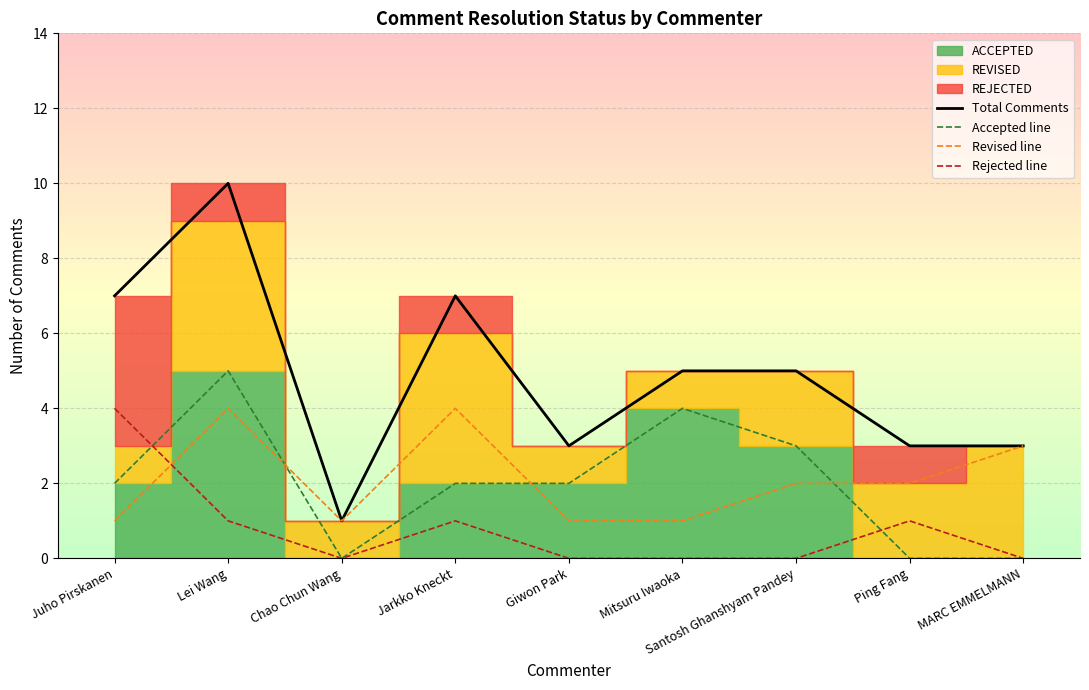

What is the label of the 2nd point from the left?

Lei Wang